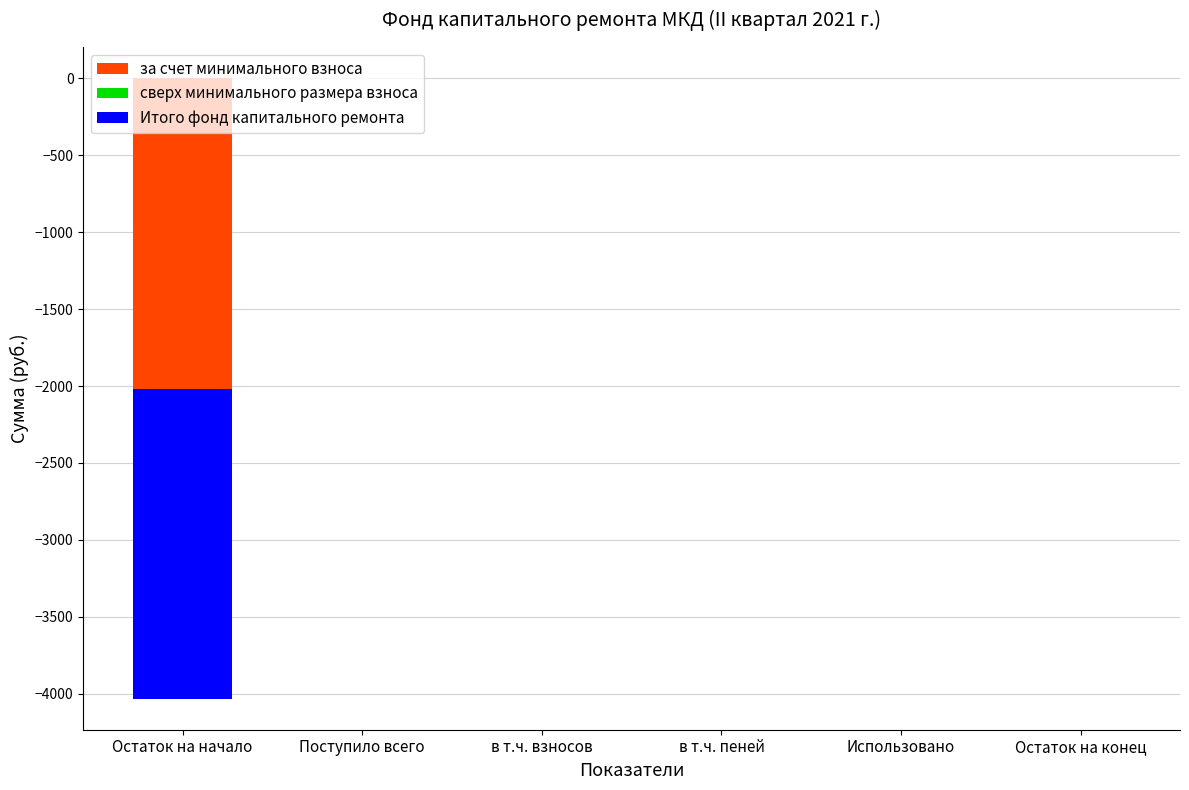

True or false: за счет минимального взноса has a value of 0.5 at Поступило всего.

False